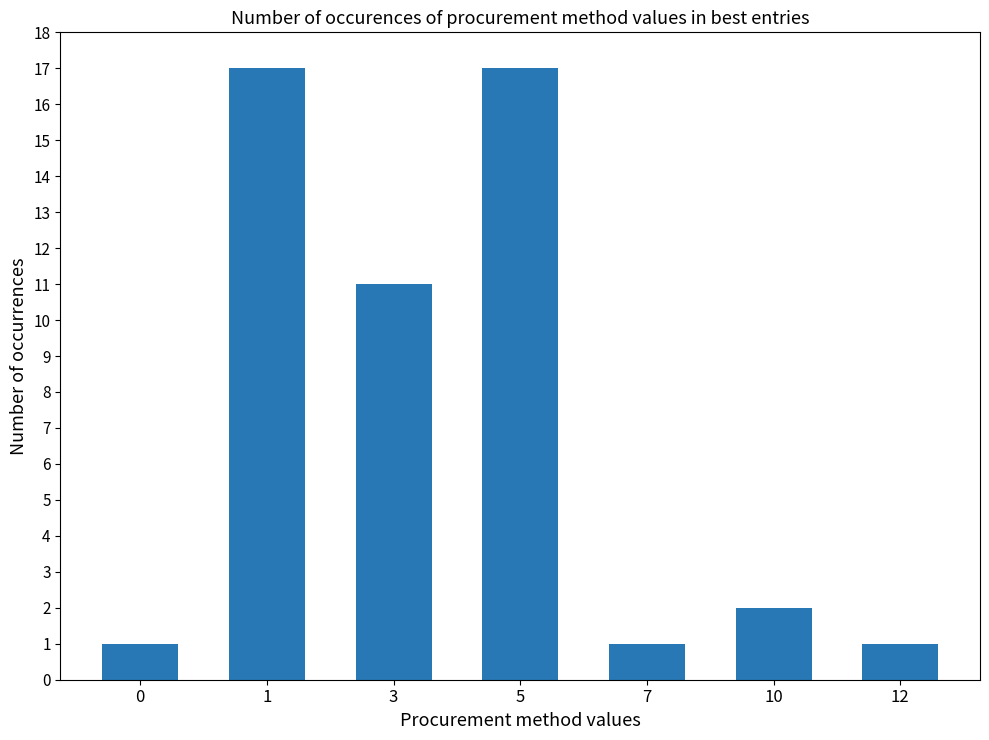

Does the chart contain stacked bars?

No